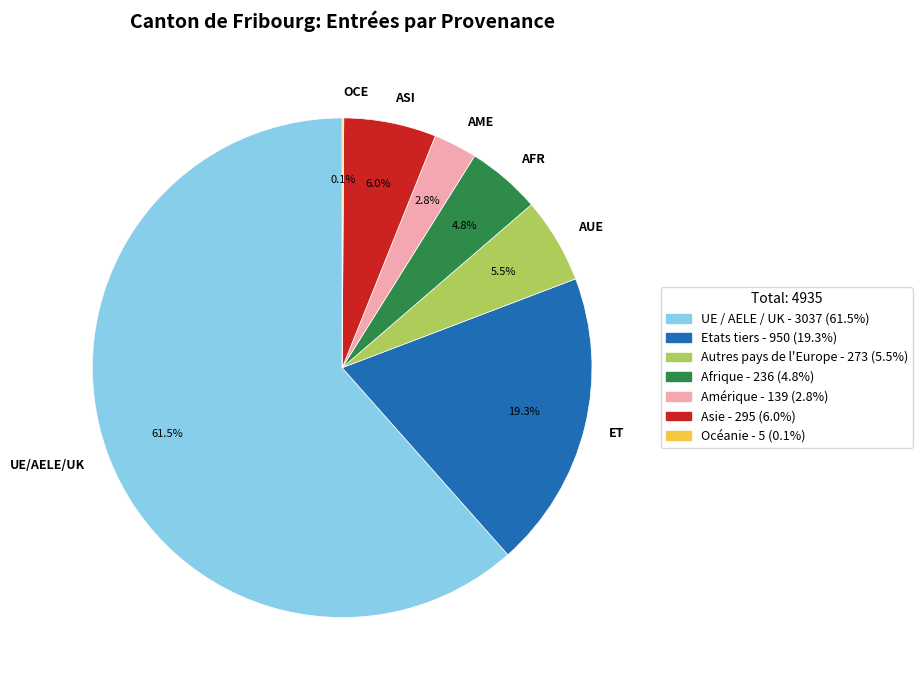

What percentage is NOT represented by AFR?

95.2%